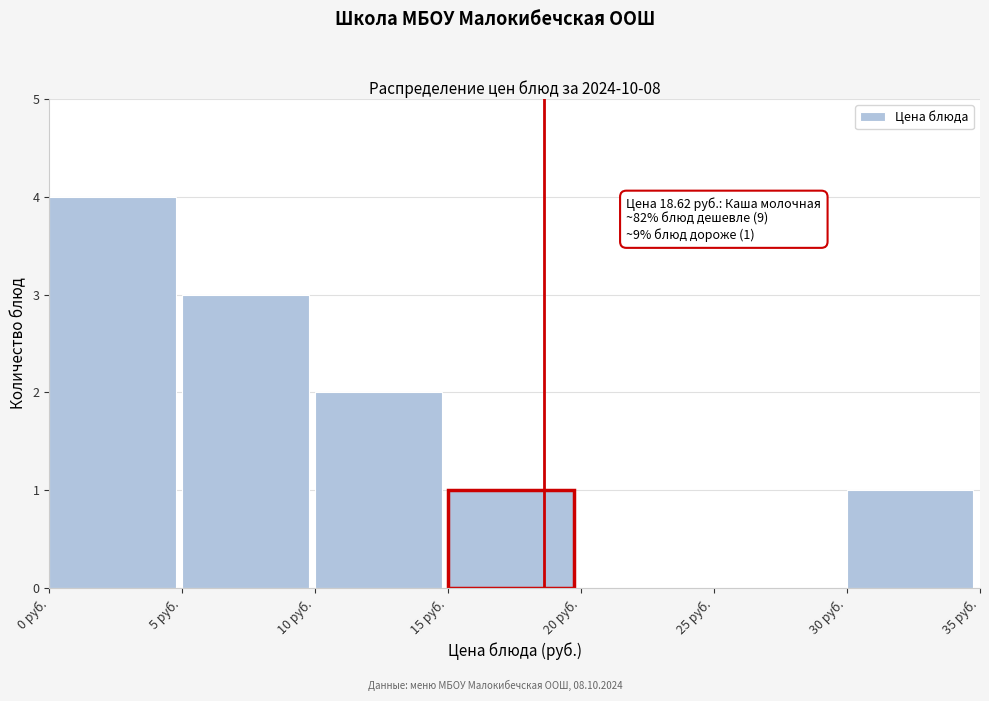

Which range on the x-axis has the tallest bar?

0 to 5